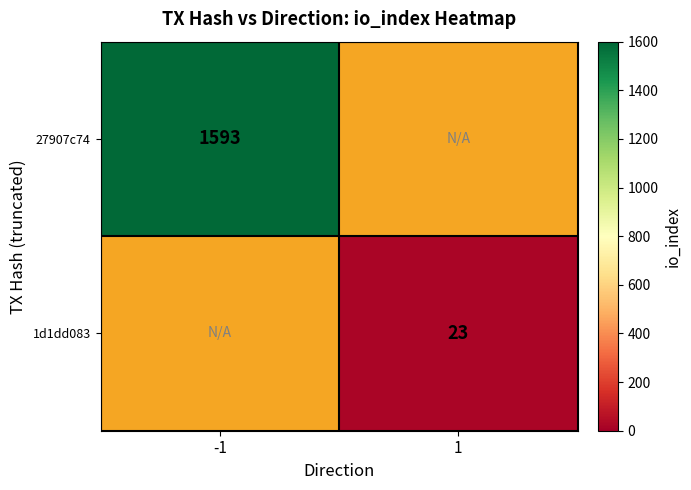

The value of 27907c74 at -1 is 614. True or false?

False